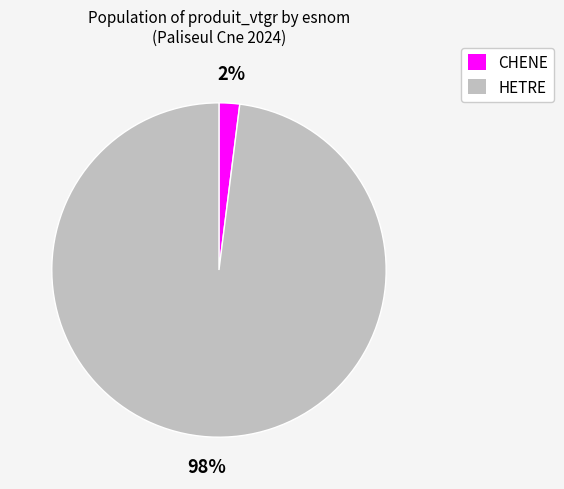

To the nearest percent, what is the difference between the largest and smallest slice percentages?

96%